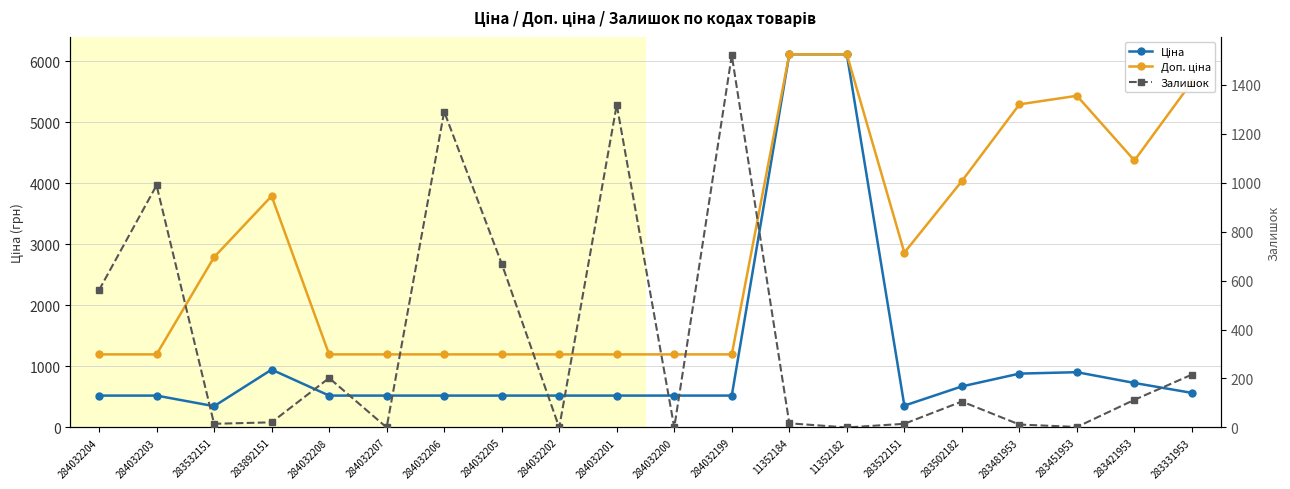

What is the difference between the highest and lowest values at 284032202?

1197.0